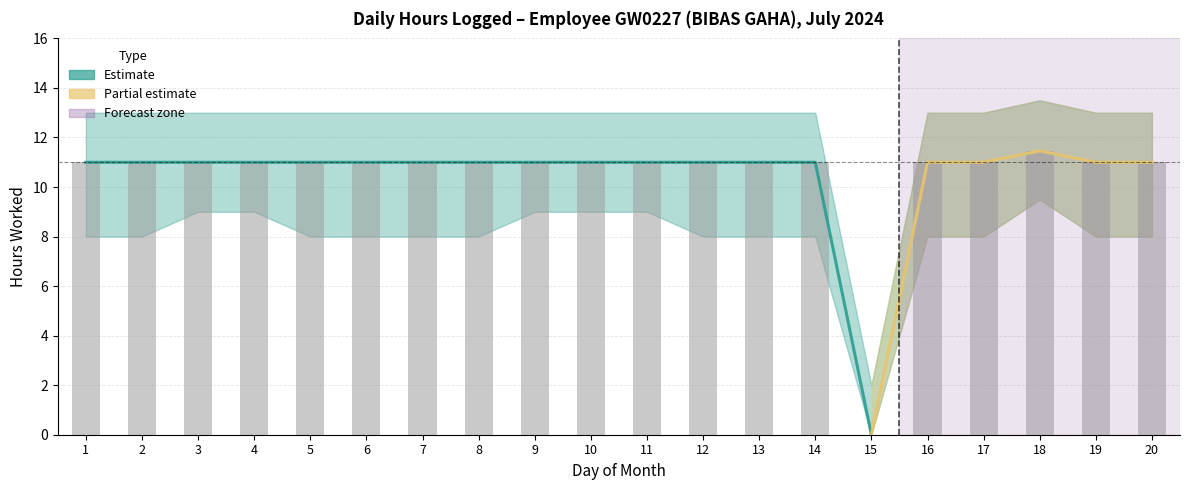

What is the approximate value at 10?

11.0